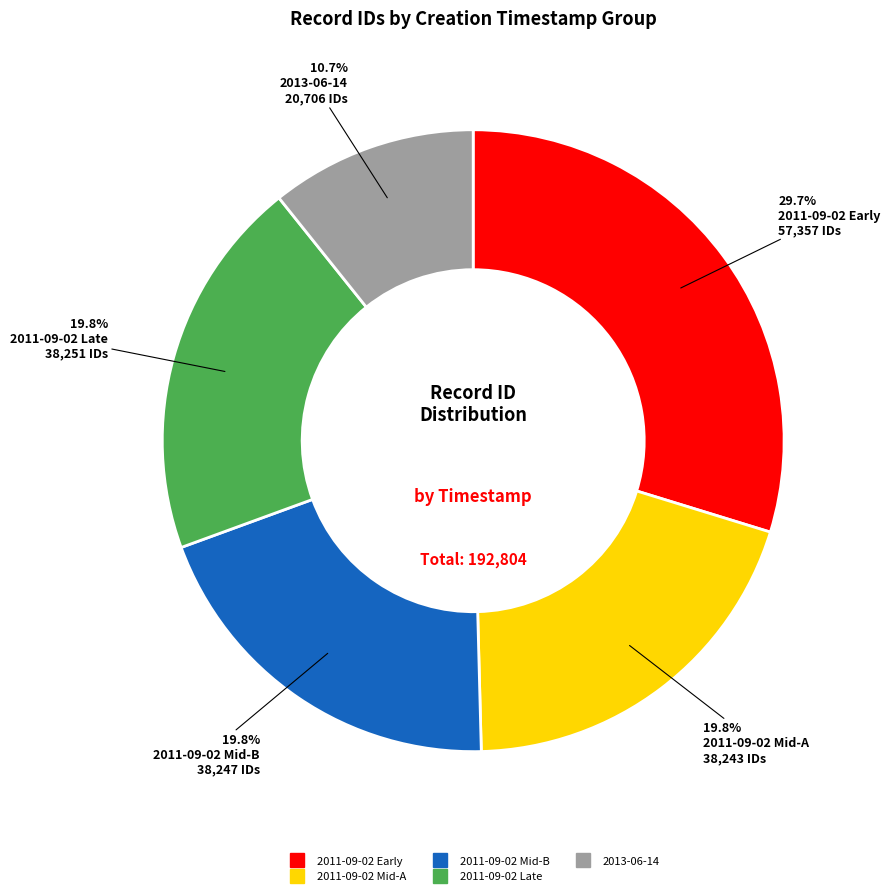

Does any single category account for the majority?

No